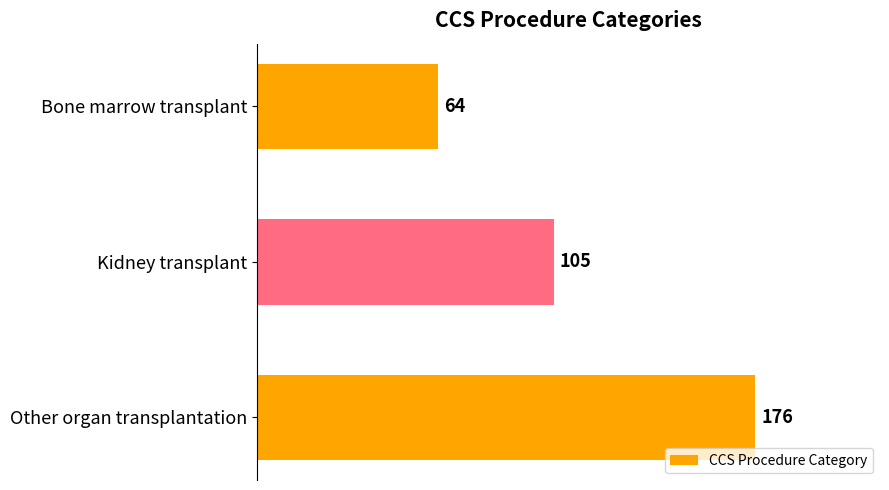

Between Kidney transplant and Bone marrow transplant, which is larger?

Kidney transplant